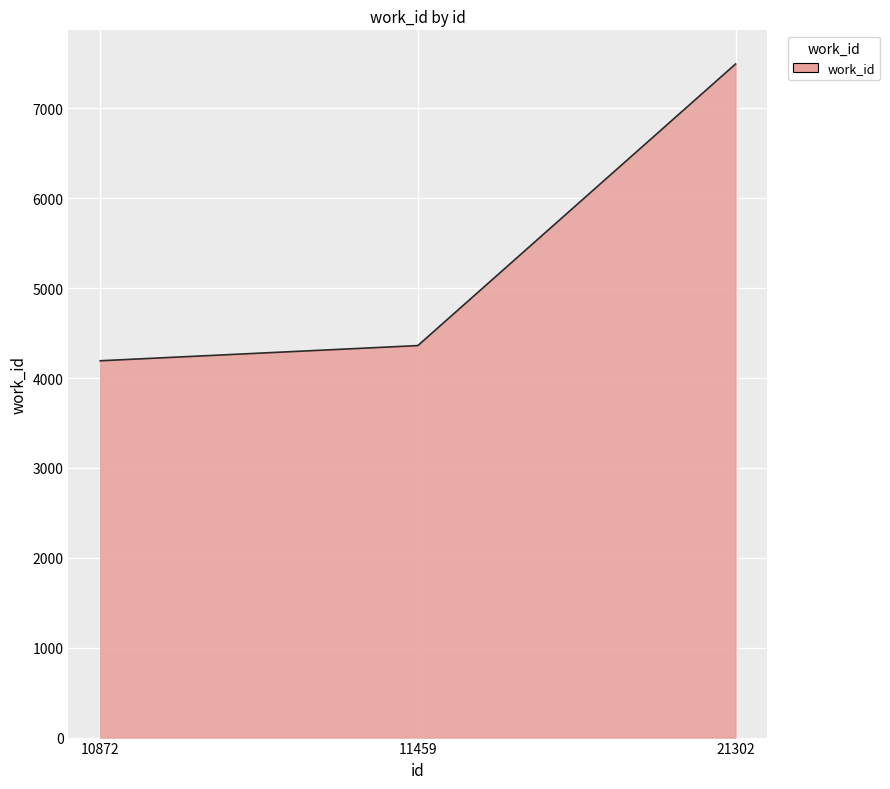

Count the number of categories in the chart.

3